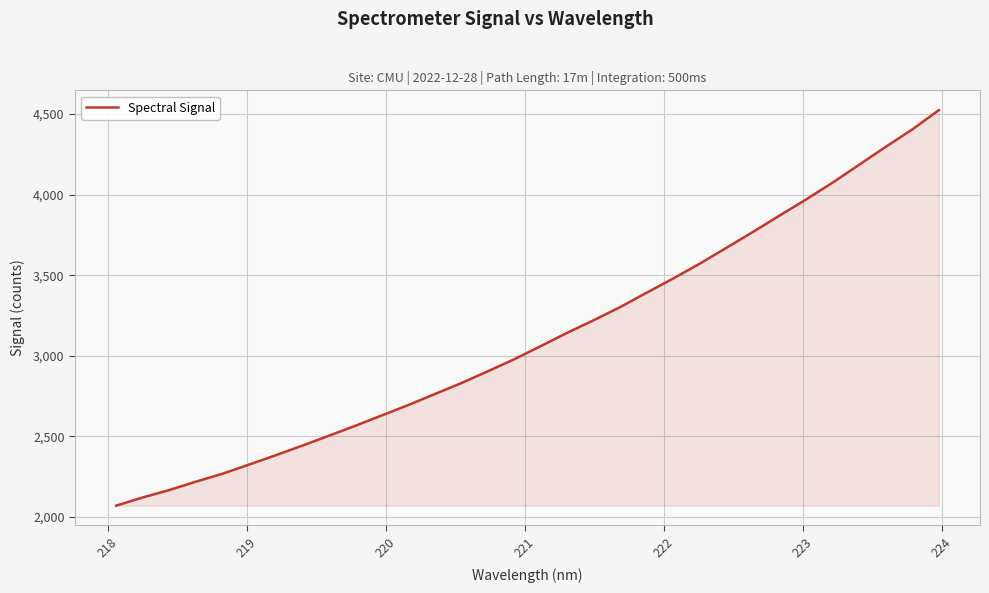

What is the greatest value displayed?

4524.8